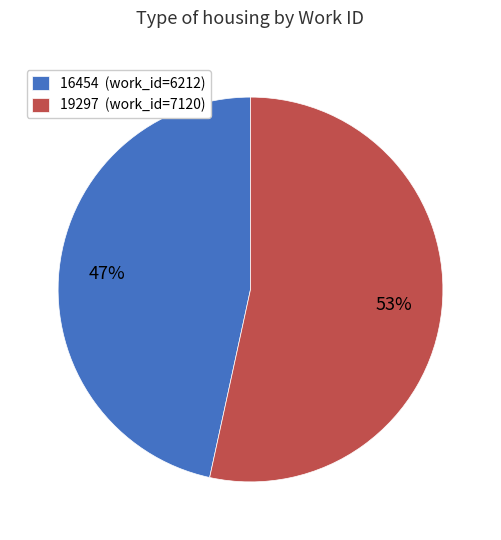

Rank the categories by value from lowest to highest.

16454, 19297